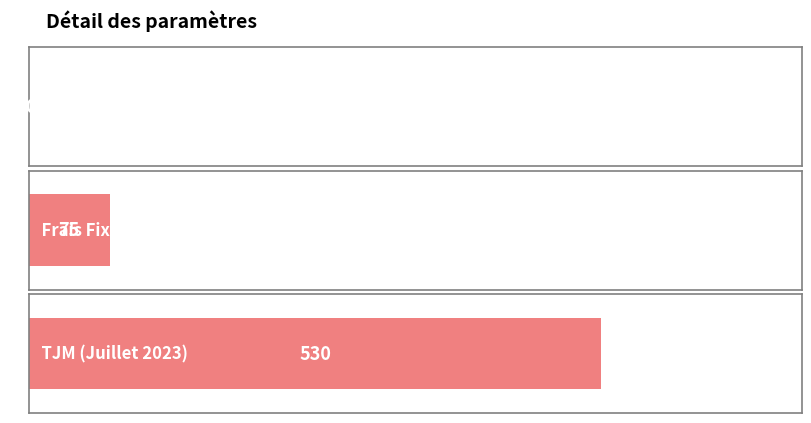

Reading right to left, list all the values displayed in this chart.

530.0	75.0	0.1